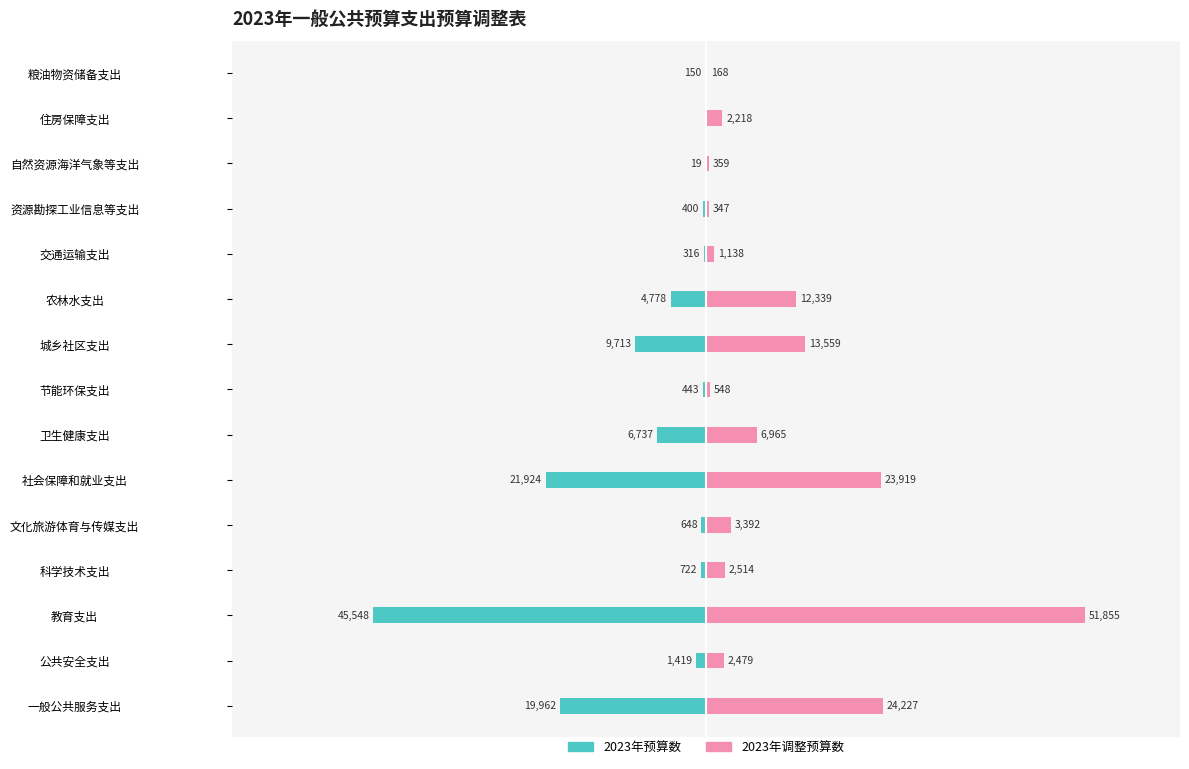

How many distinct data groups are displayed?

2